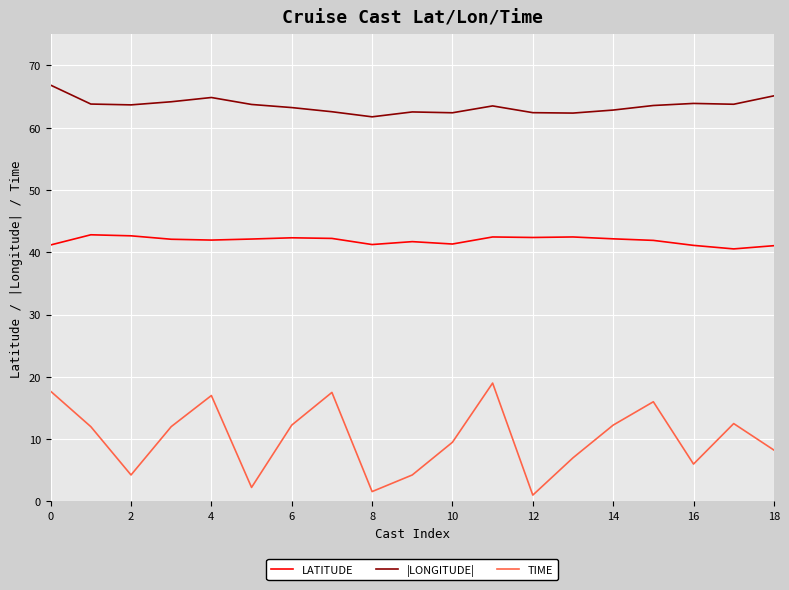

What is the maximum value for LATITUDE?

42.8